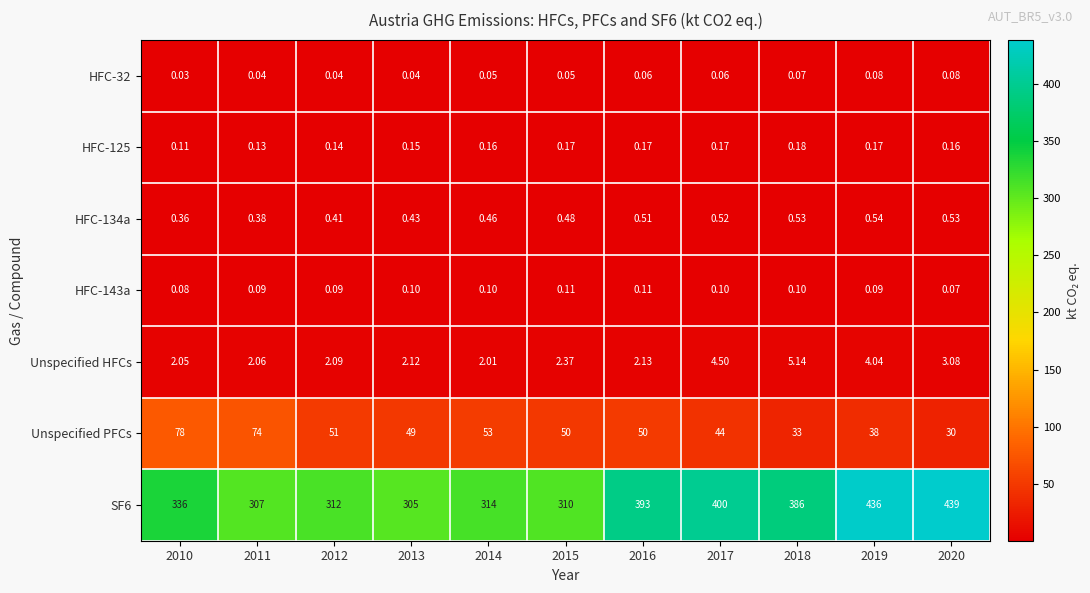

Is the value of Unspecified PFCs at 2020 greater than the value of HFC-125 at 2016?

Yes